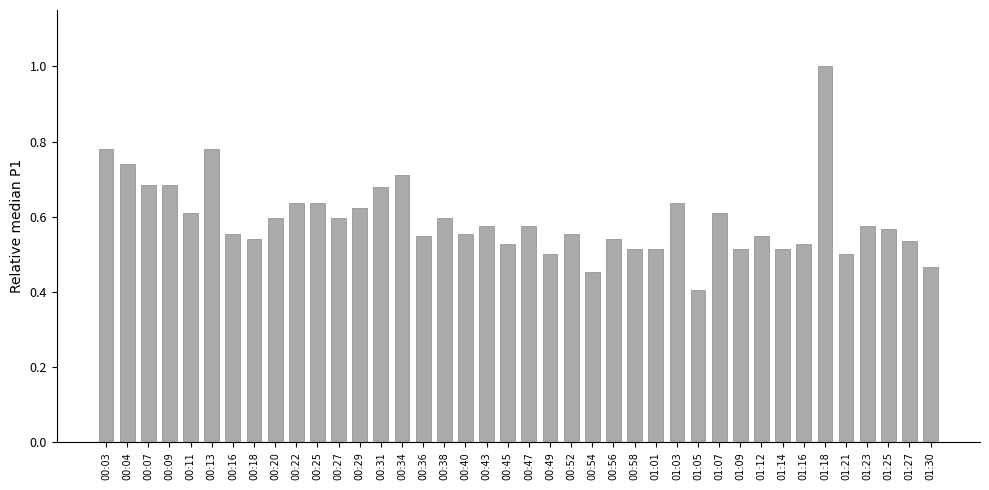

Which category has the highest value across all series?

01:18